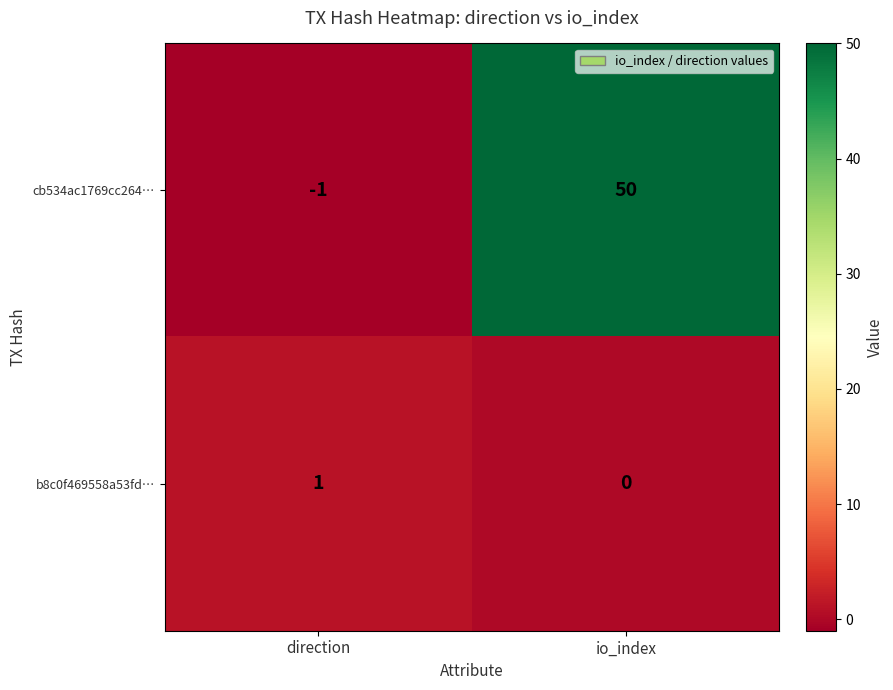

At how many categories does at least one series exceed 19?

1